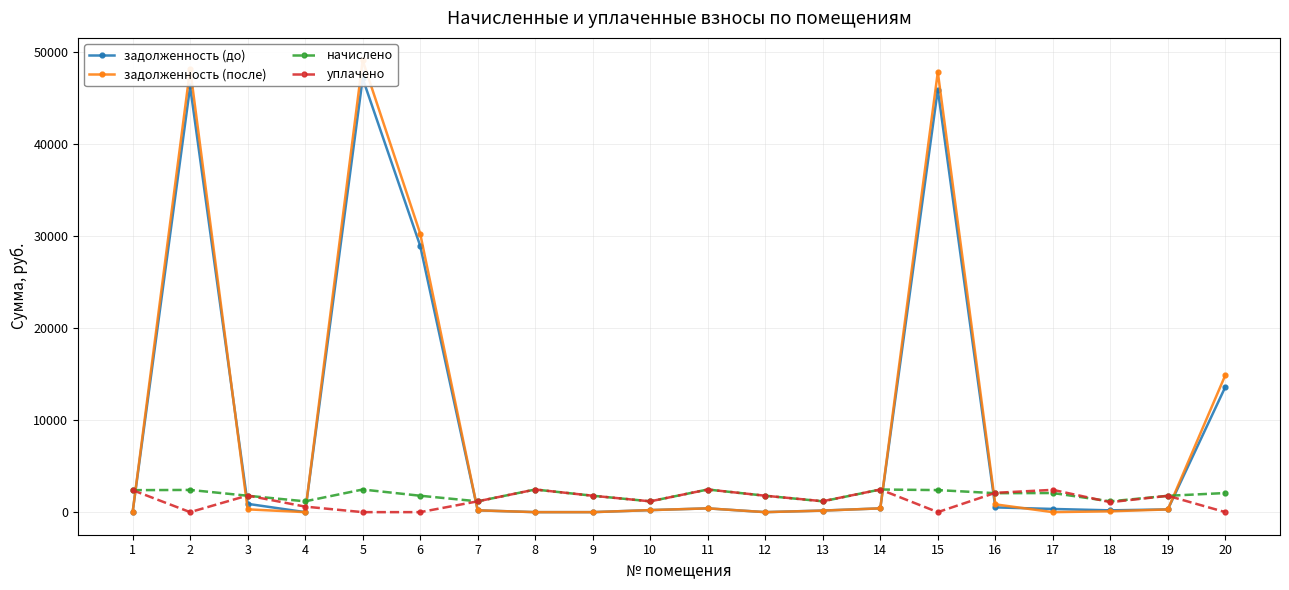

How many lines are shown in the chart?

4